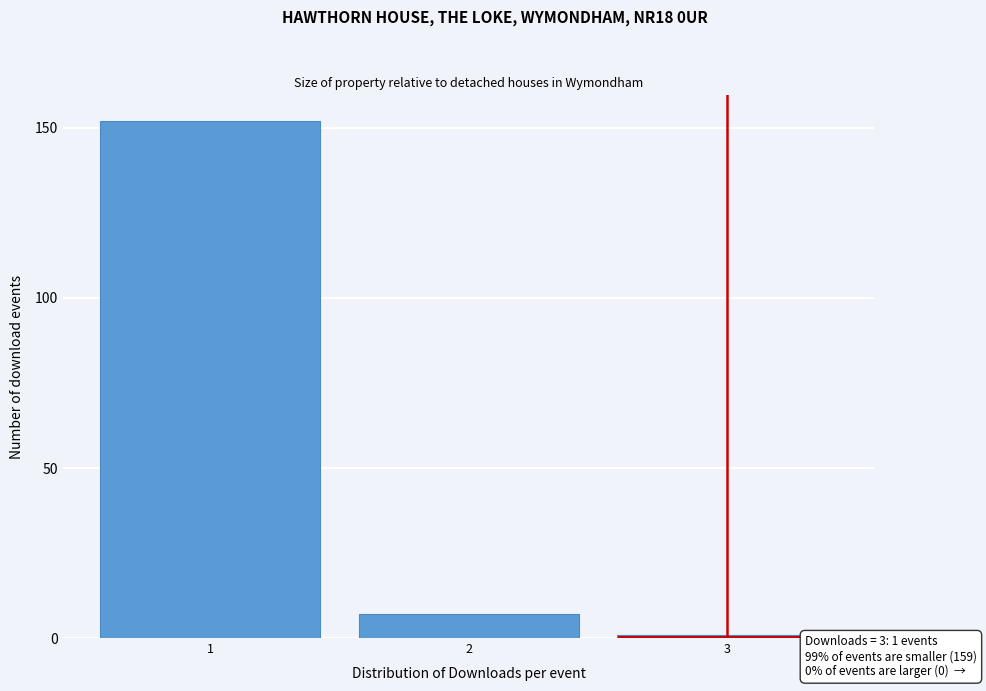

Reading right to left, extract all data points from this chart.

1	7	152